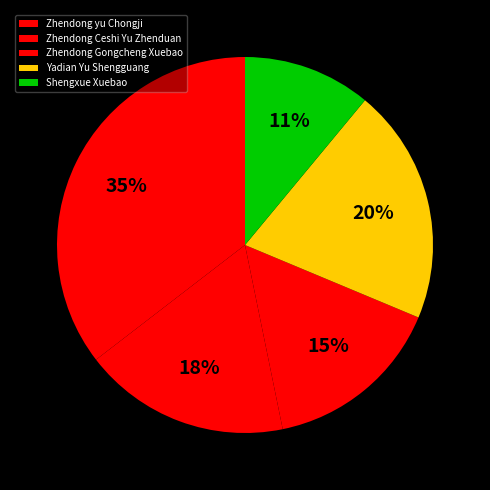

What percentage is NOT represented by Yadian Yu Shengguang?

79.7%